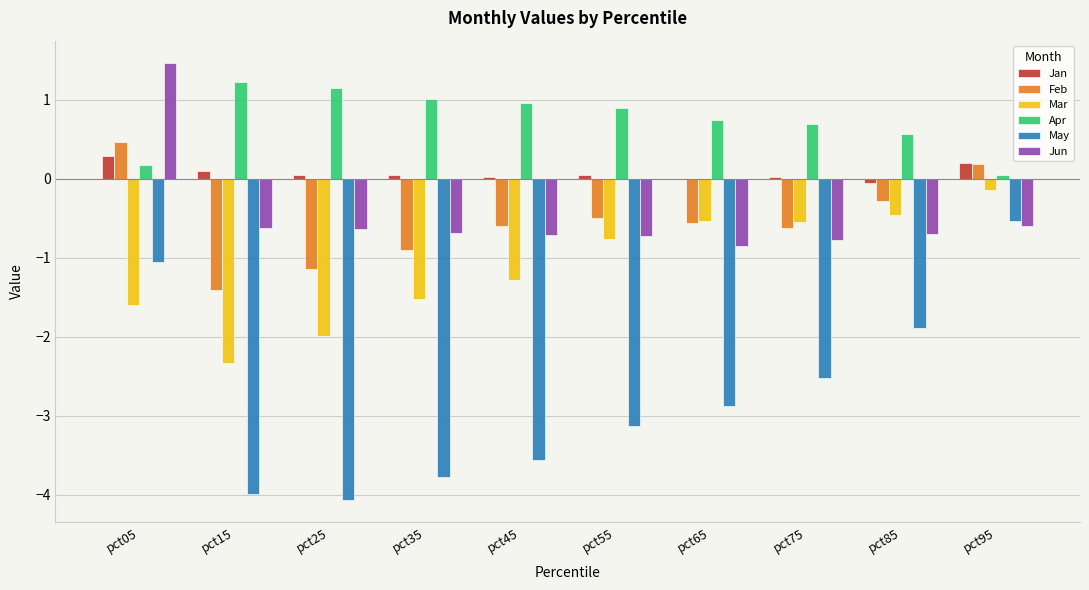

At which label does Jan reach its peak?

pct05